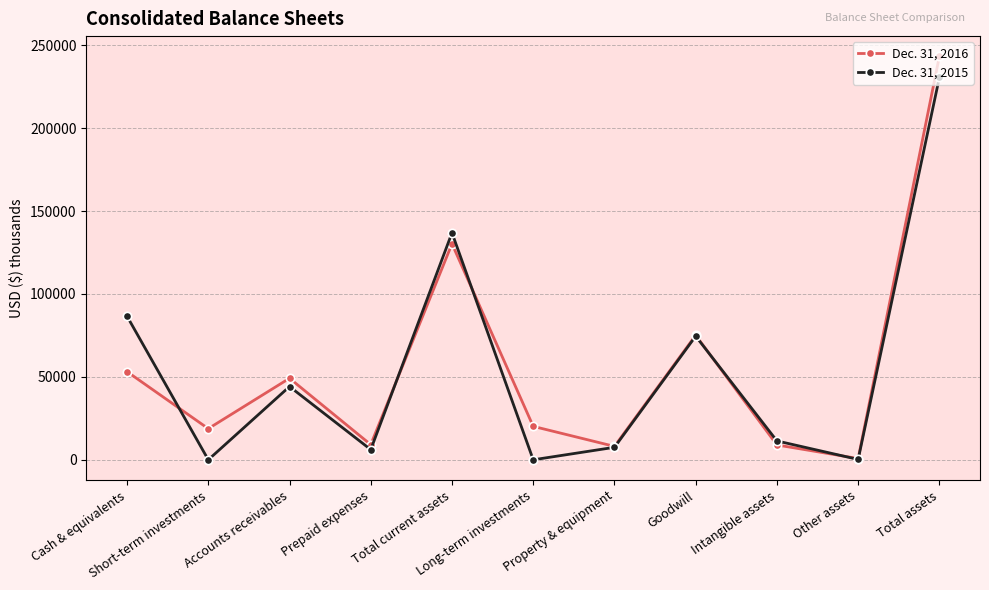

Is this an area chart (filled region under the line)?

No